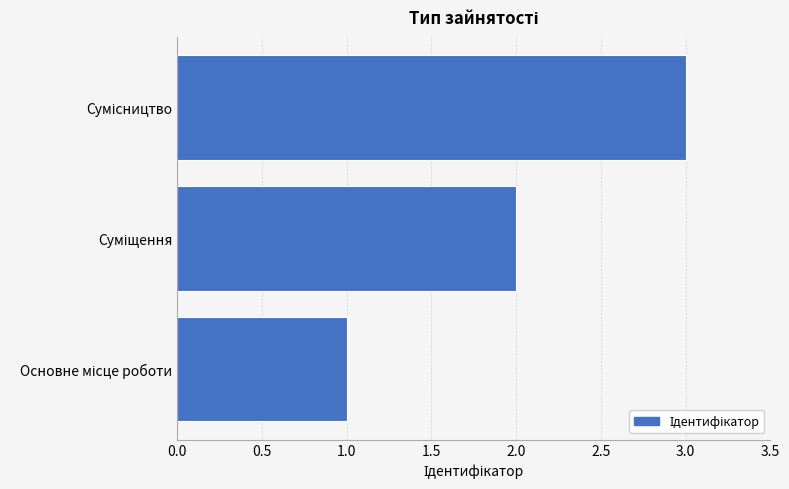

What is the average value?

2